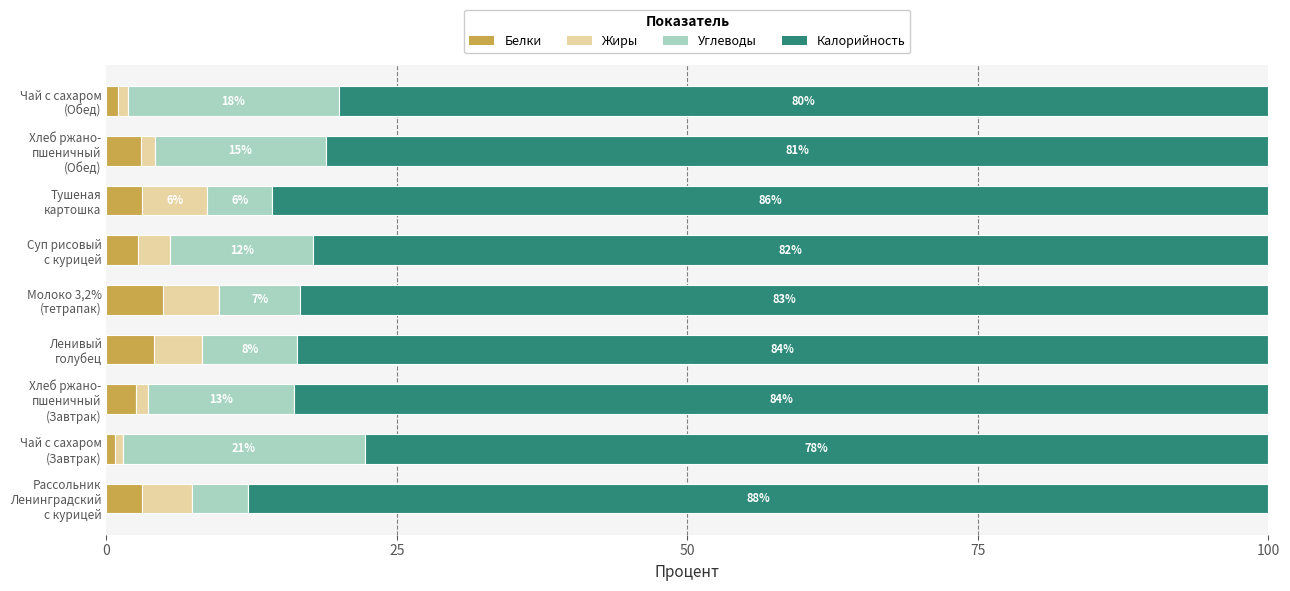

How many distinct data groups are displayed?

4